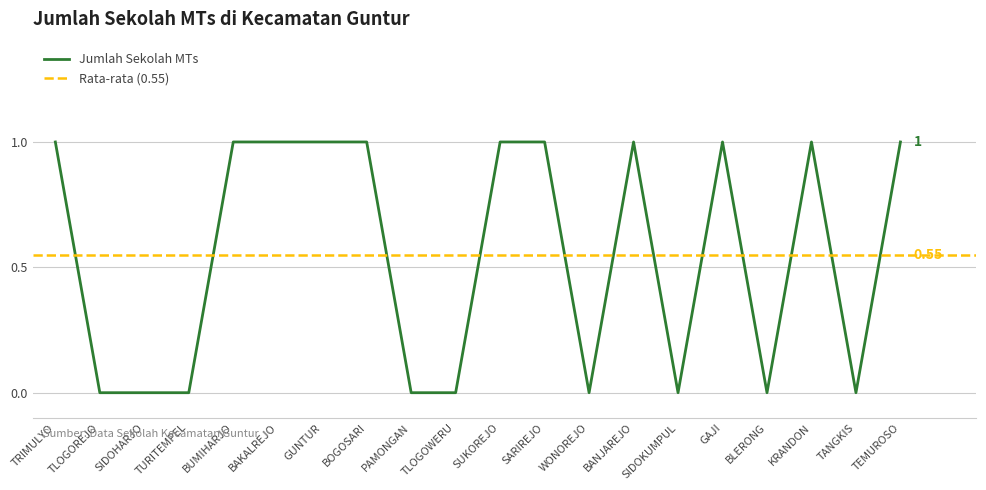

What is the label of the 13th point from the right?

BOGOSARI